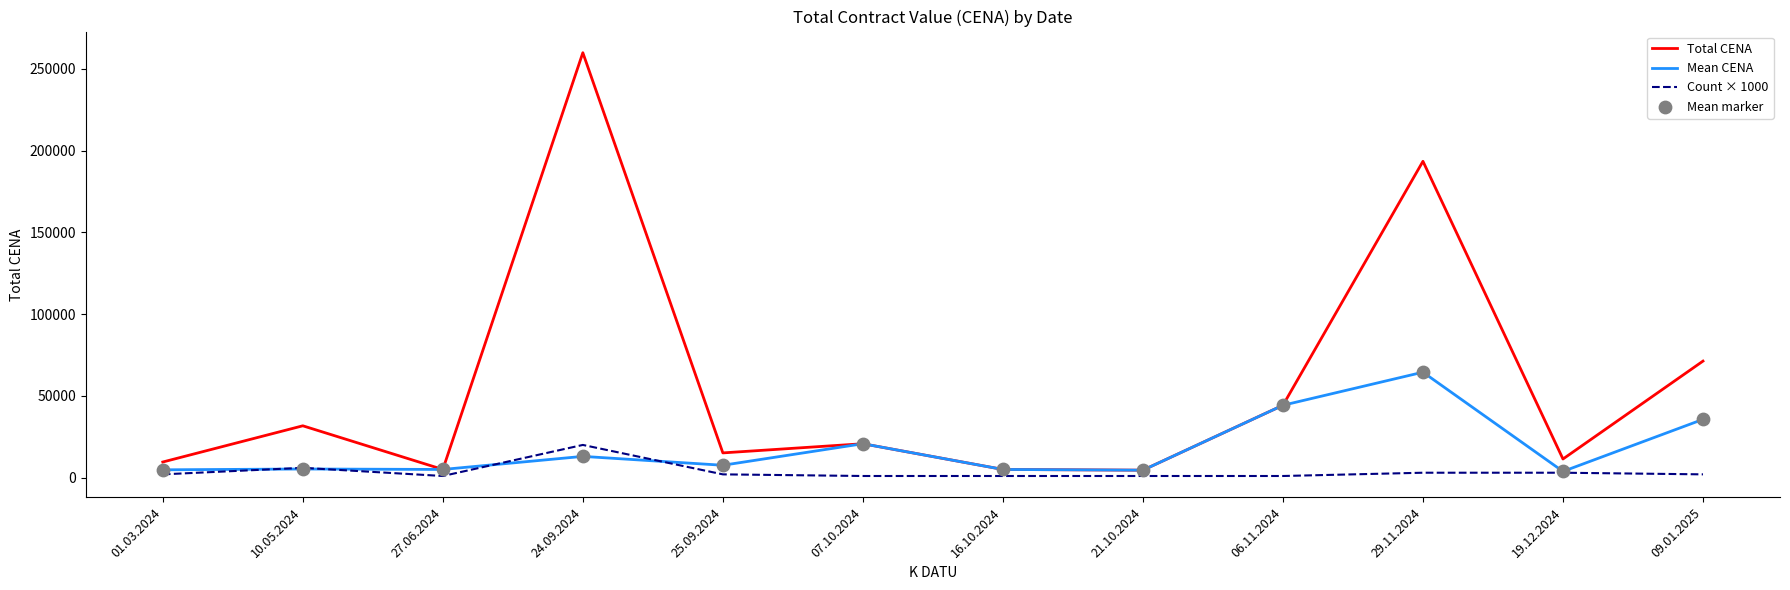

Which category has the highest value in the Mean CENA series?

29.11.2024